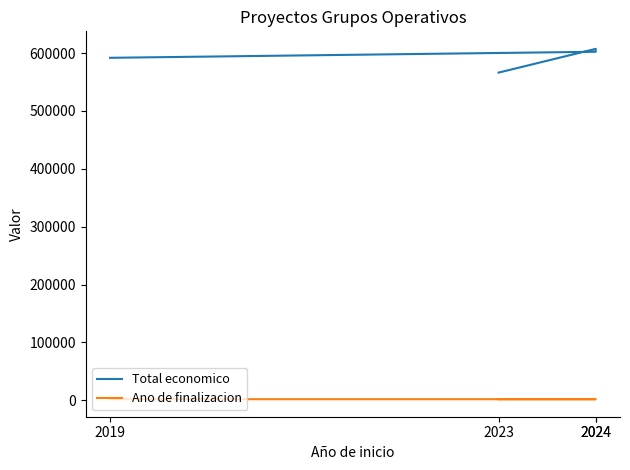

At how many categories does at least one series exceed 97639?

4